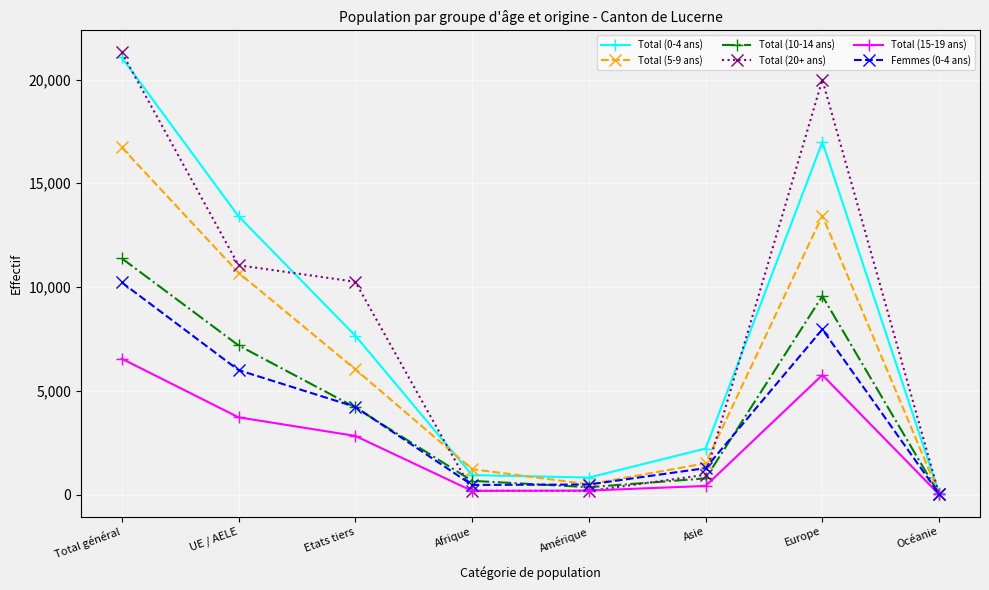

At which category does the chart reach its peak across all series?

Total général